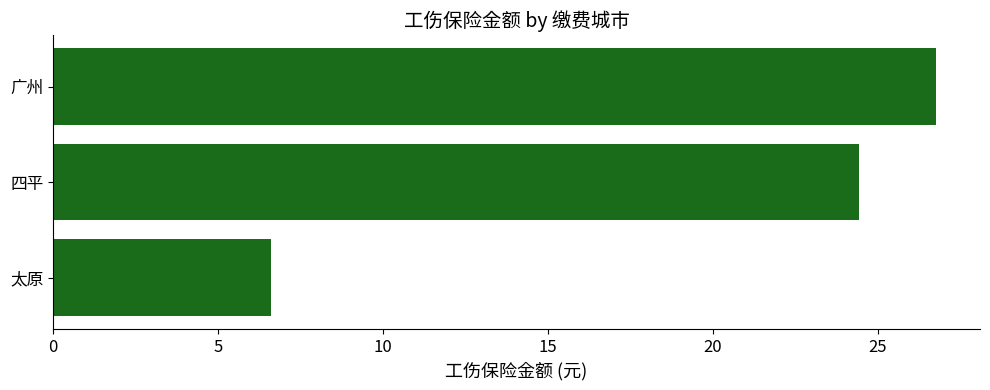

How many distinct data groups are displayed?

1